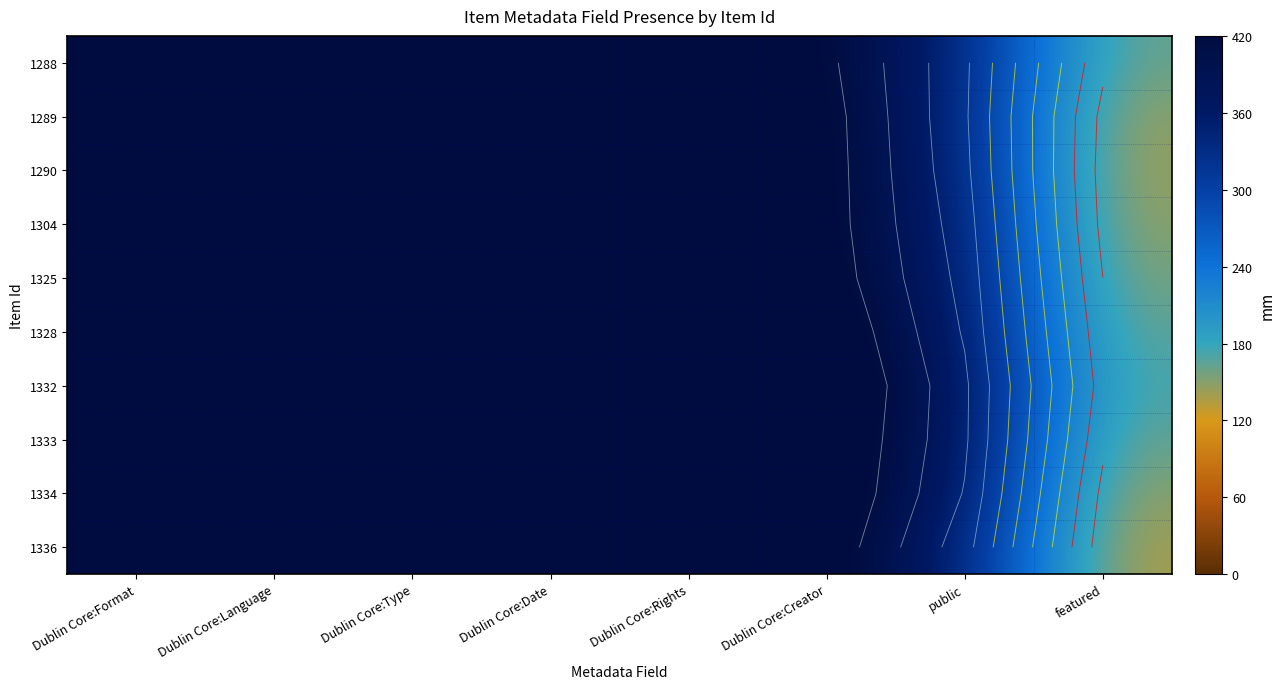

What is the average value of the 1290 series?

400.3